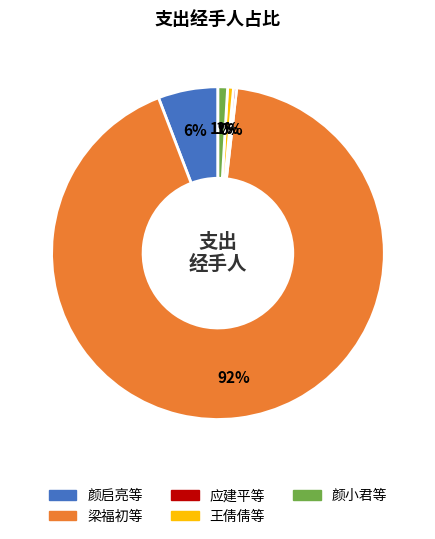

Which slice represents more than half of the pie?

梁福初等